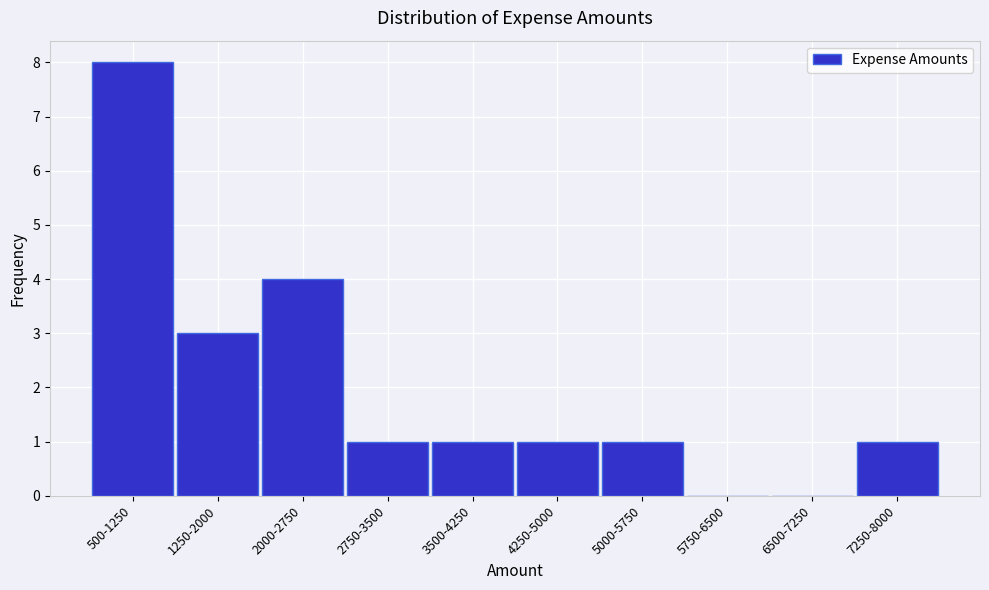

Reading right to left, transcribe all the data shown in this chart.

7250-8000=1	6500-7250=0	5750-6500=0	5000-5750=1	4250-5000=1	3500-4250=1	2750-3500=1	2000-2750=4	1250-2000=3	500-1250=8